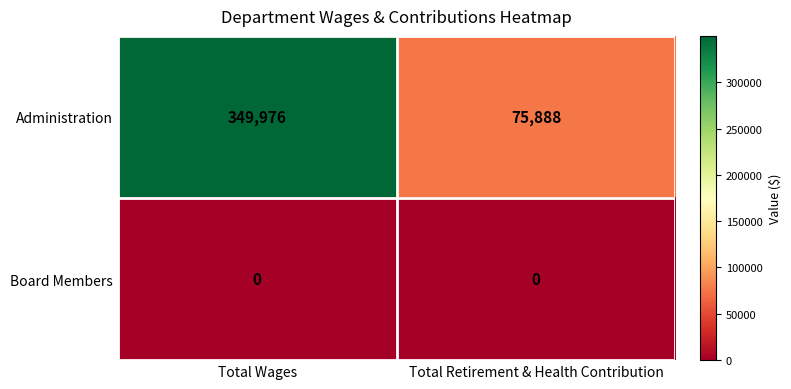

At which category is the sum across all series the highest?

Total Wages